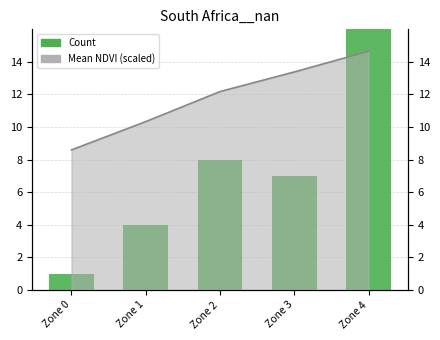

What is the greatest value displayed?

20